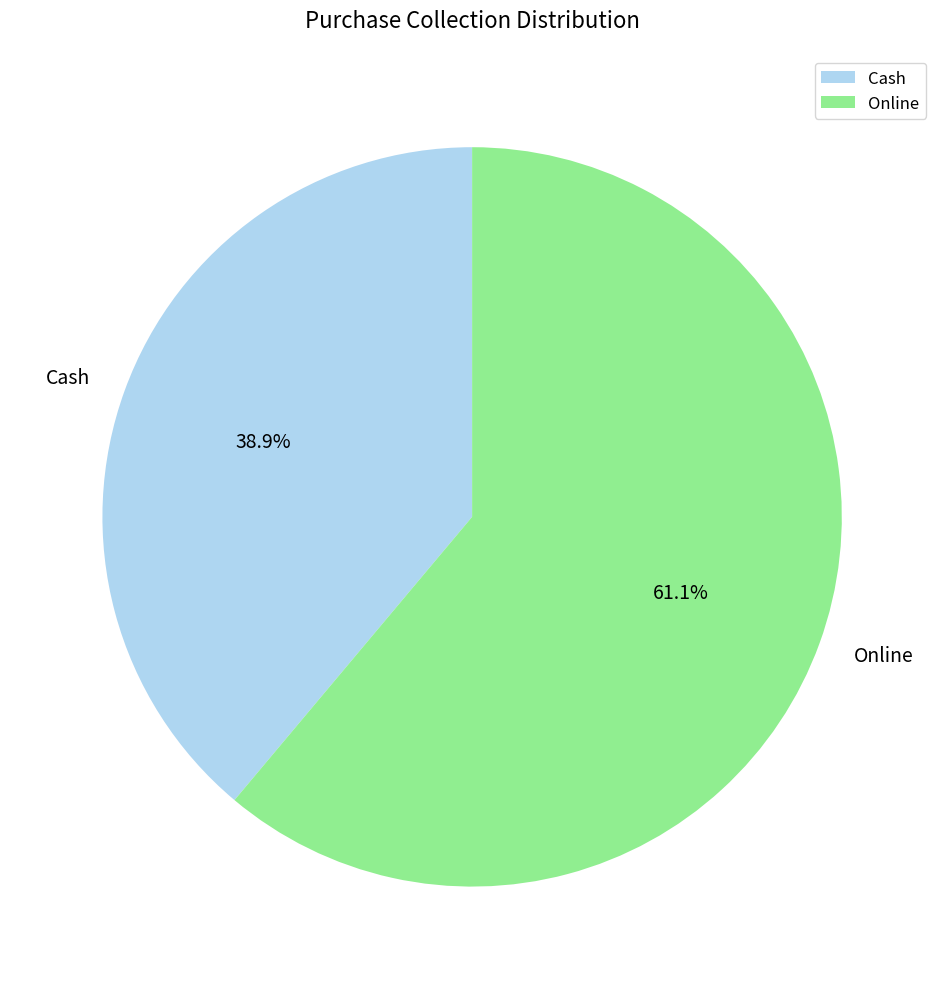

How many slices are in this pie chart?

2